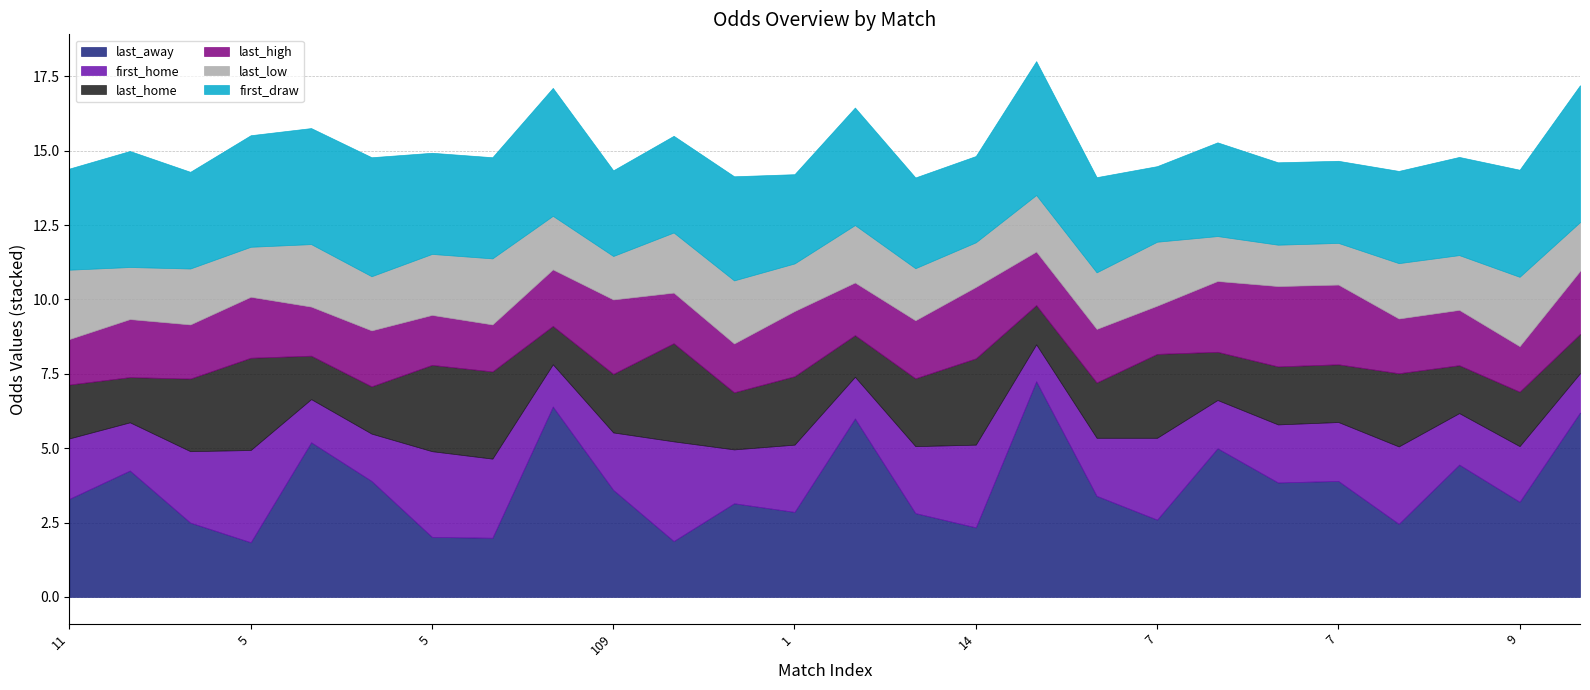

Reading left to right, list all the values displayed in this chart.

last_away: 3.3	4.2	2.5	1.8	5.2	3.9	2.0	2.0	6.4	3.6	1.9	3.1	2.9	6.0	2.8	2.3	7.2	3.4	2.6	5.0	3.9	3.9	2.5	4.5	3.2	6.2
first_home: 2.0	1.6	2.4	3.1	1.4	1.6	2.9	2.7	1.4	1.9	3.4	1.8	2.3	1.4	2.2	2.8	1.2	1.9	2.8	1.6	1.9	2.0	2.6	1.7	1.9	1.3
last_home: 1.8	1.5	2.4	3.1	1.5	1.6	2.9	2.9	1.3	2.0	3.3	1.9	2.3	1.4	2.3	2.9	1.3	1.9	2.8	1.6	1.9	1.9	2.5	1.6	1.8	1.3
last_high: 1.5	1.9	1.8	2.0	1.6	1.9	1.7	1.6	1.9	2.5	1.7	1.6	2.2	1.8	1.9	2.4	1.8	1.8	1.6	2.4	2.7	2.7	1.8	1.9	1.5	2.1
last_low: 2.3	1.8	1.9	1.7	2.1	1.8	2.0	2.2	1.8	1.5	2.0	2.1	1.6	1.9	1.8	1.5	1.9	1.9	2.1	1.5	1.4	1.4	1.9	1.8	2.3	1.6
first_draw: 3.4	3.9	3.2	3.8	3.9	4.0	3.4	3.4	4.3	2.9	3.2	3.5	3.0	4.0	3.0	2.9	4.5	3.2	2.5	3.1	2.8	2.8	3.1	3.3	3.6	4.6